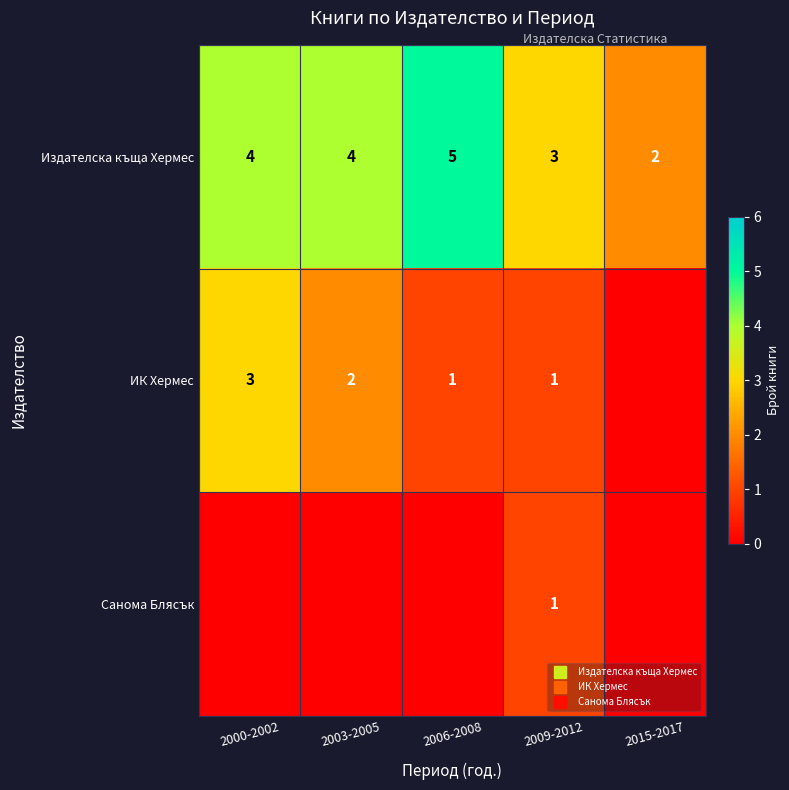

What is the approximate value of ИК Хермес at 2000-2002?

3